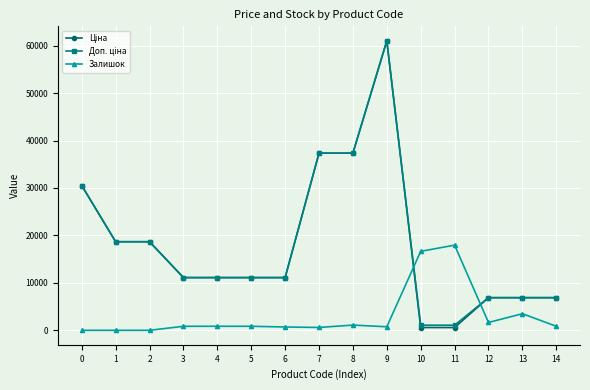

What is the total value across all series at 0?

61024.7